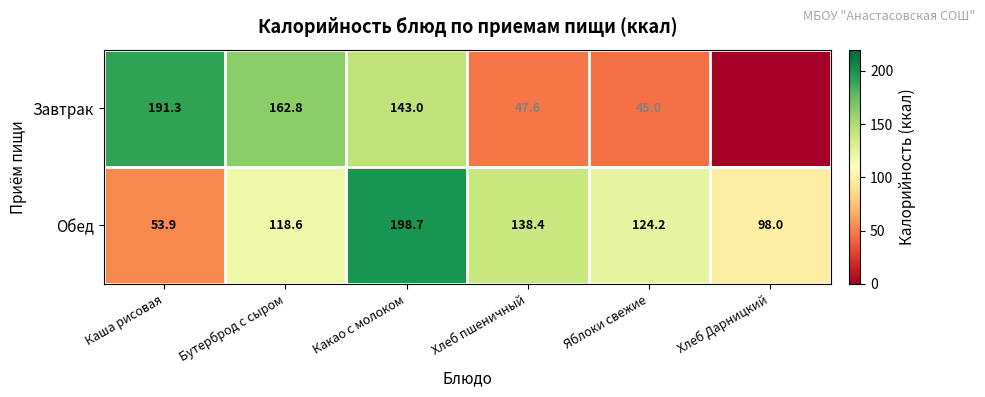

List the labels in order of Обед value, smallest first.

Каша рисовая, Хлеб Дарницкий, Бутерброд с сыром, Яблоки свежие, Хлеб пшеничный, Какао с молоком